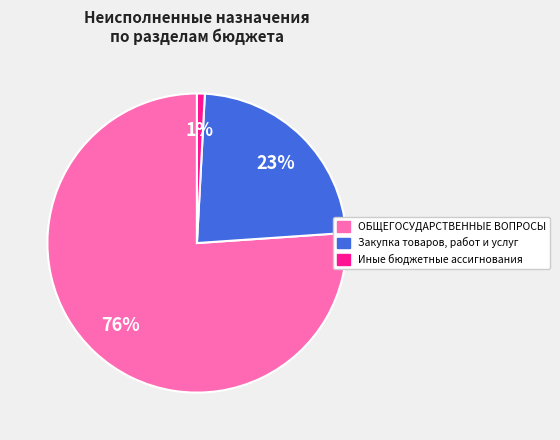

To the nearest percent, what is the difference between the Иные бюджетные ассигнования and Закупка товаров, работ и услуг slice percentages?

22%